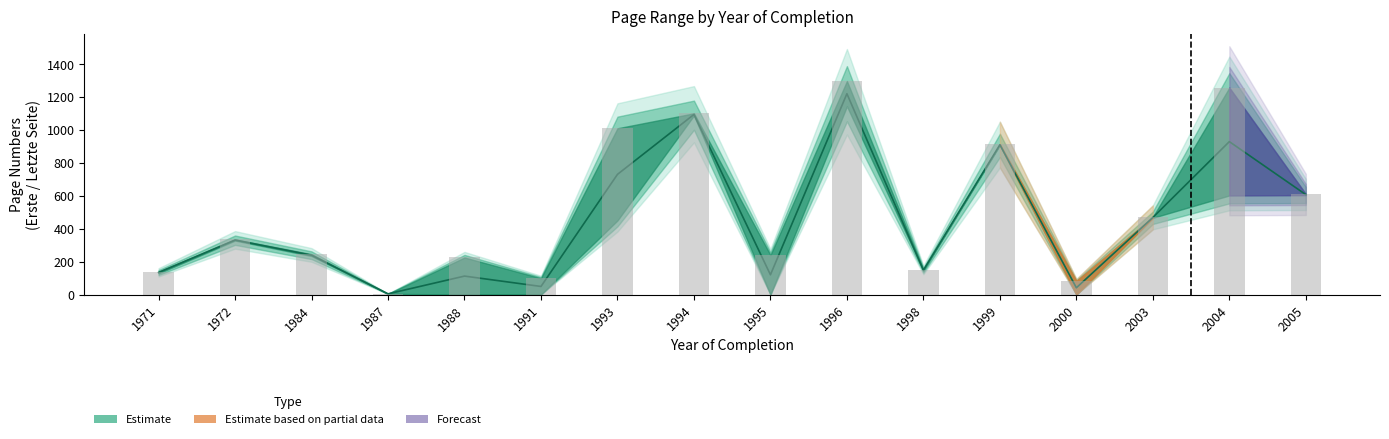

How many data points are above 336?

7